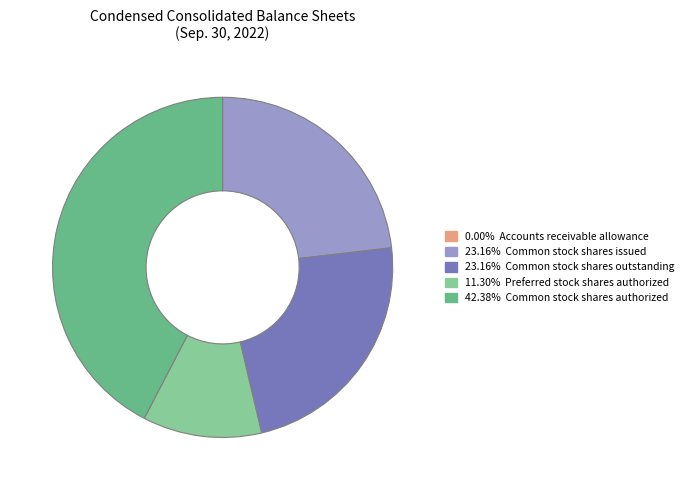

Does any single category account for the majority?

No